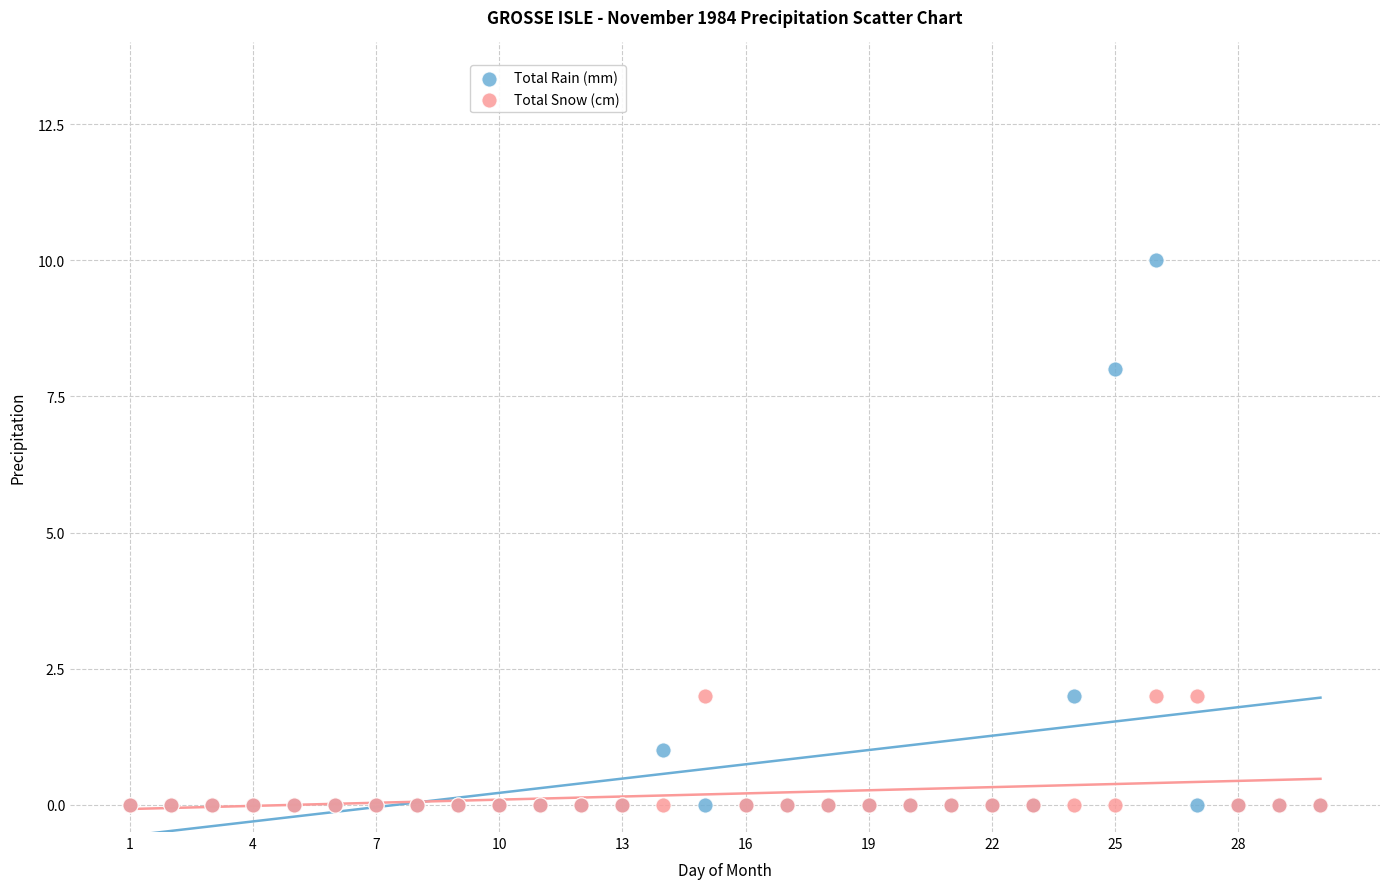

What are all the series names shown in the legend?

Total Rain (mm), Total Snow (cm)